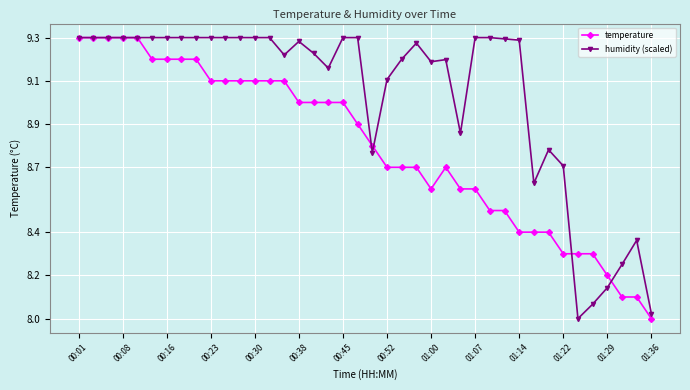

List the series in order of their overall mean, highest first.

humidity (scaled), temperature